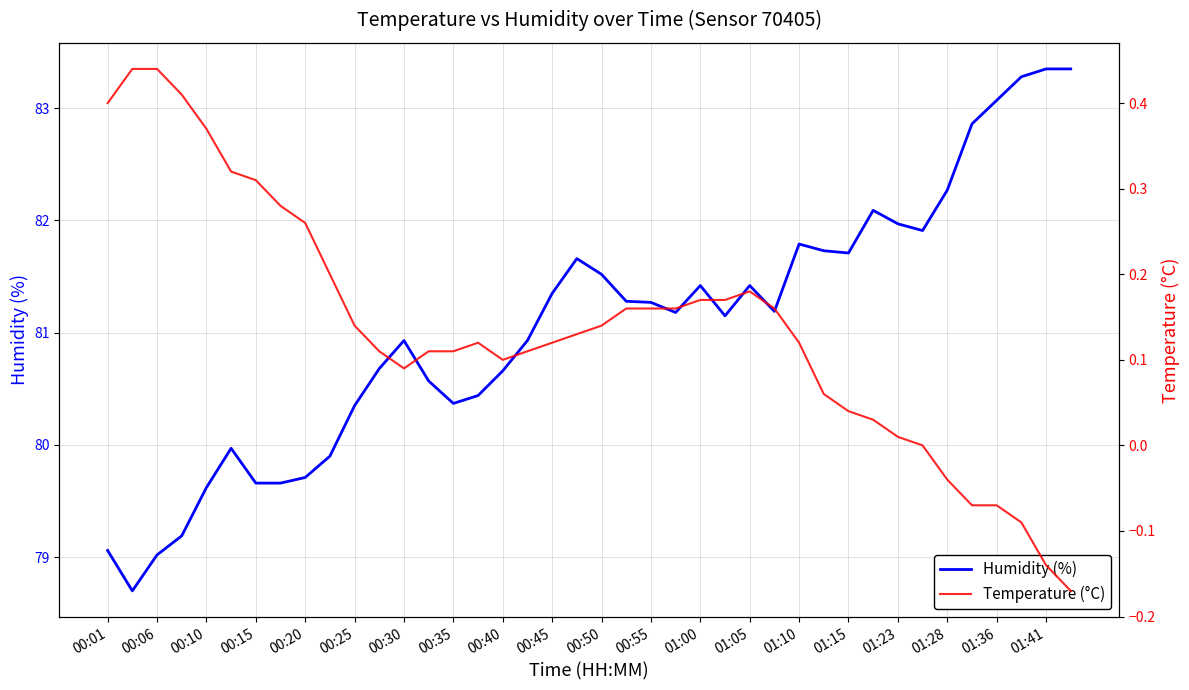

At which label does Humidity (%) first exceed 81?

00:45